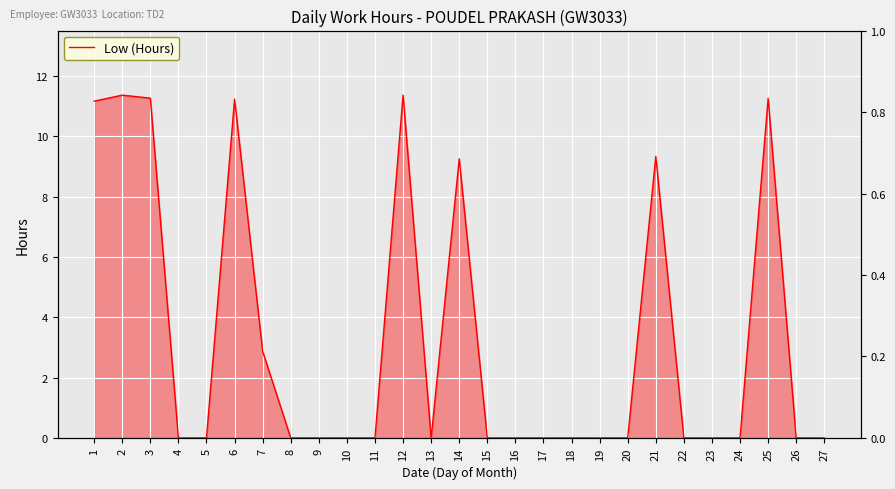

How many interior local peaks (higher than both neighbors) does the data have?

6